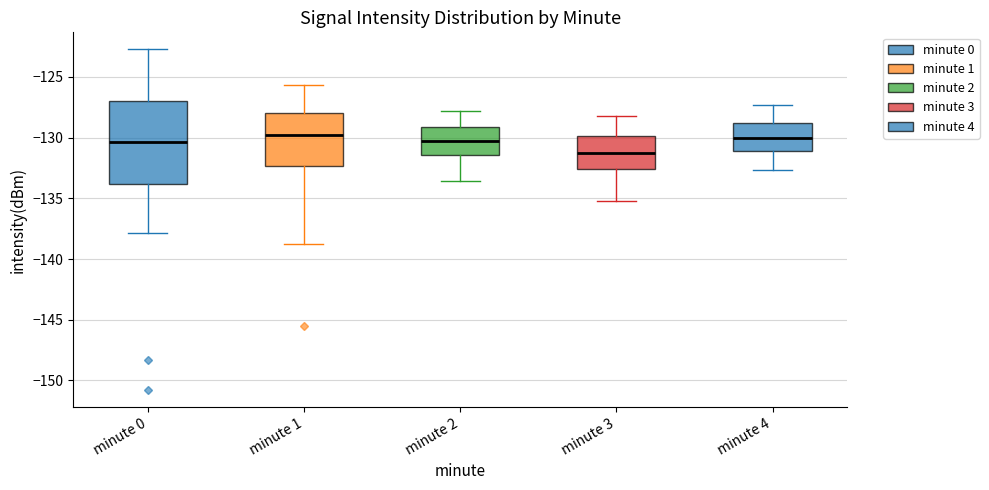

Reading left to right, transcribe this box plot: for each box, give where its median line is, the range the box spans, and where its two whiskers end, as read against the y-axis. The values are not printed on the chart, so give them approximately, as read against the axis.

minute 0: median -130.5, box -134.0 to -127.0, whiskers -138.0 to -122.5
minute 1: median -129.5, box -132.5 to -128.0, whiskers -138.5 to -125.5
minute 2: median -130.5, box -131.5 to -129.0, whiskers -133.5 to -128.0
minute 3: median -131.5, box -132.5 to -130.0, whiskers -135.0 to -128.0
minute 4: median -130.0, box -131.0 to -129.0, whiskers -132.5 to -127.5